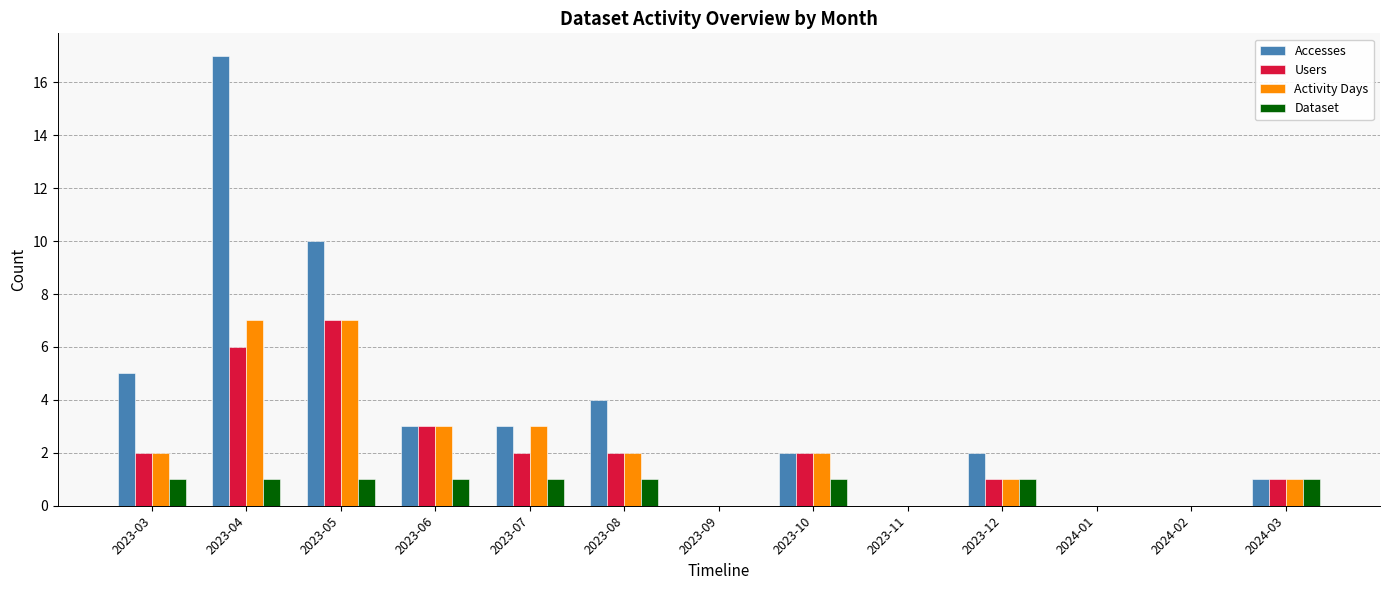

What is the sum of all Dataset values?

9